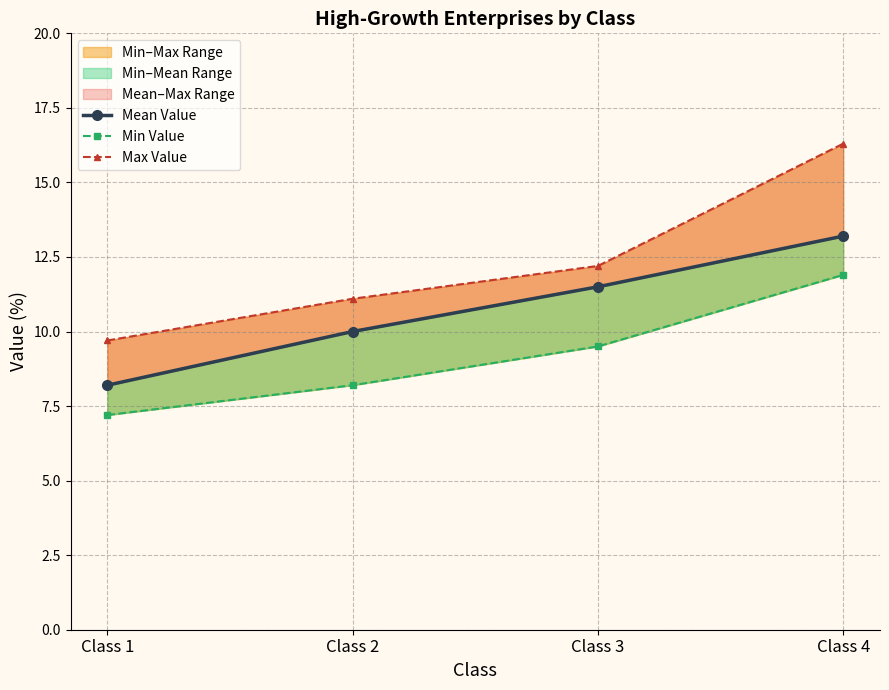

What is the minimum value for Mean Value?

8.2